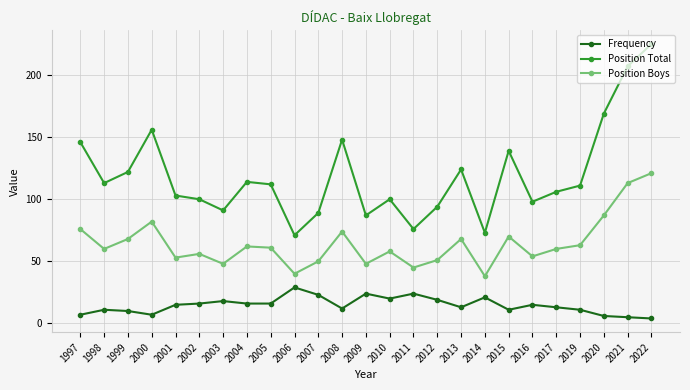

Does the chart display data point markers on the line(s)?

Yes